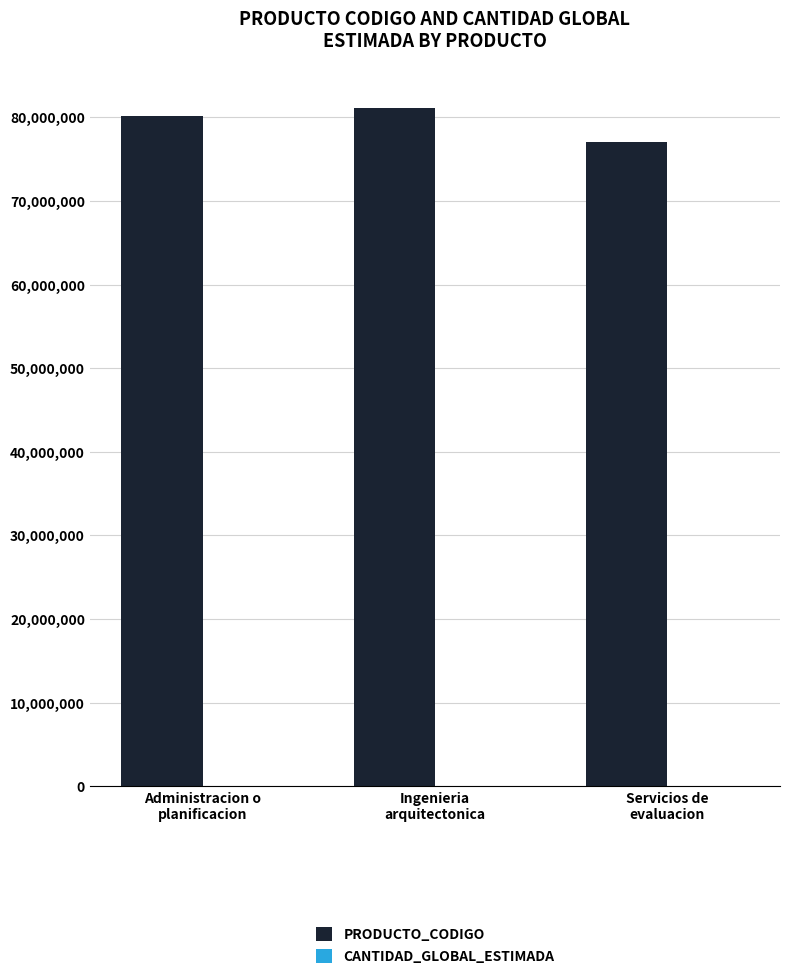

What is the greatest value displayed?

81101508